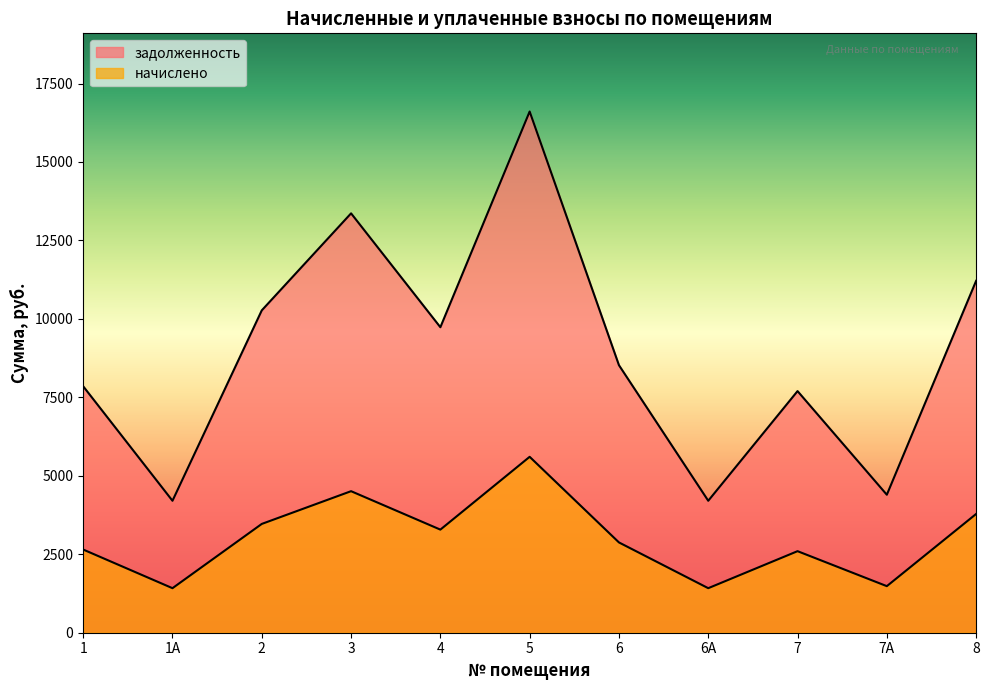

What is the sum of all начислено values?

33099.8